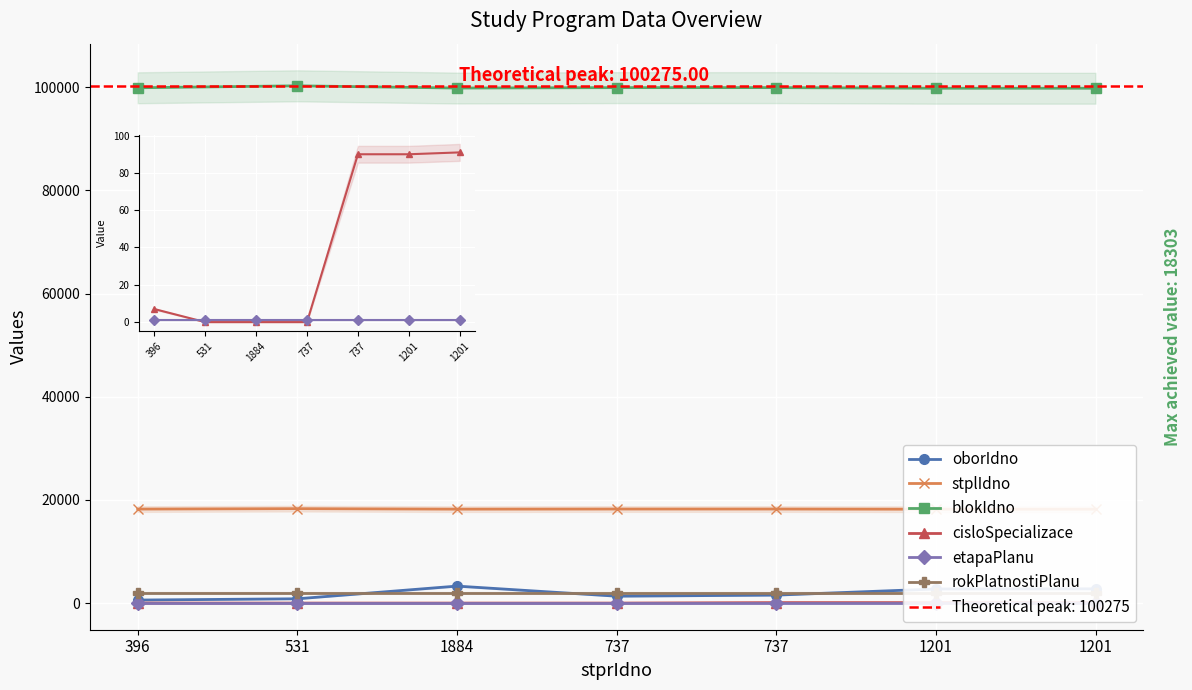

Which label corresponds to the largest value in the chart?

531